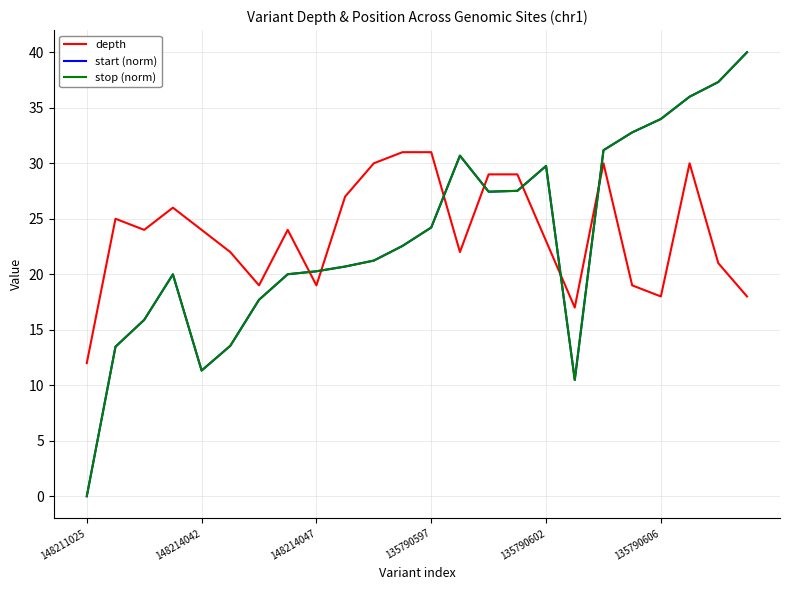

True or false: depth and stop (norm) cross at least once.

True